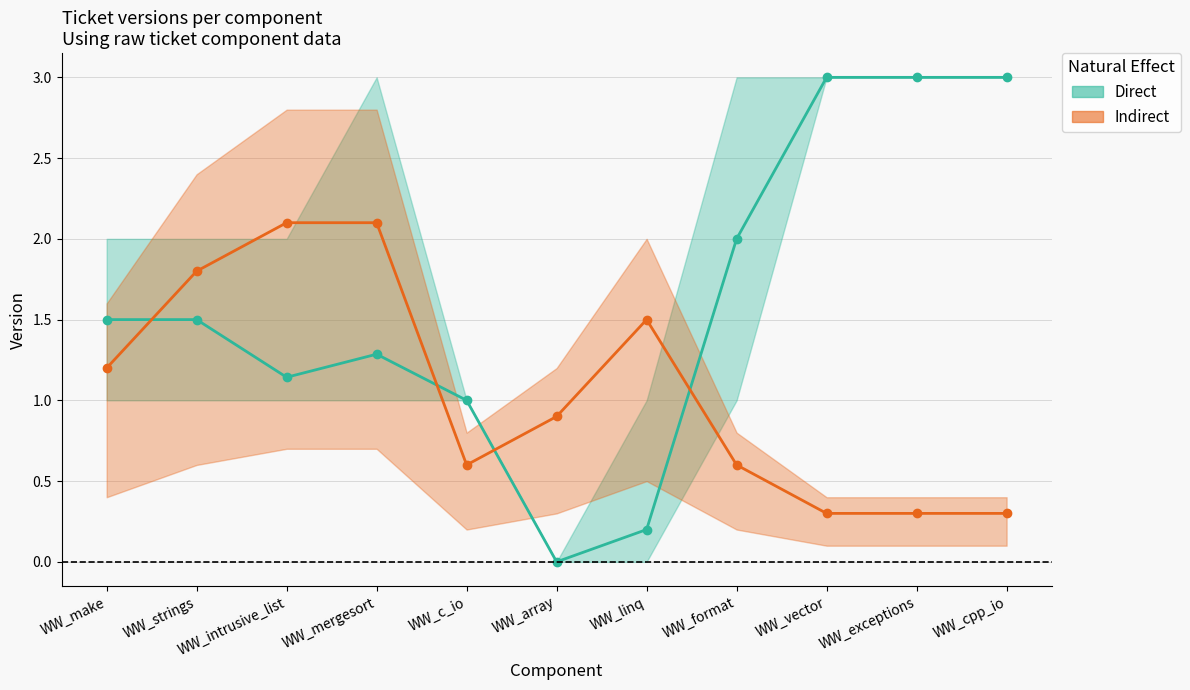

How many interior local peaks does the Indirect series have?

1